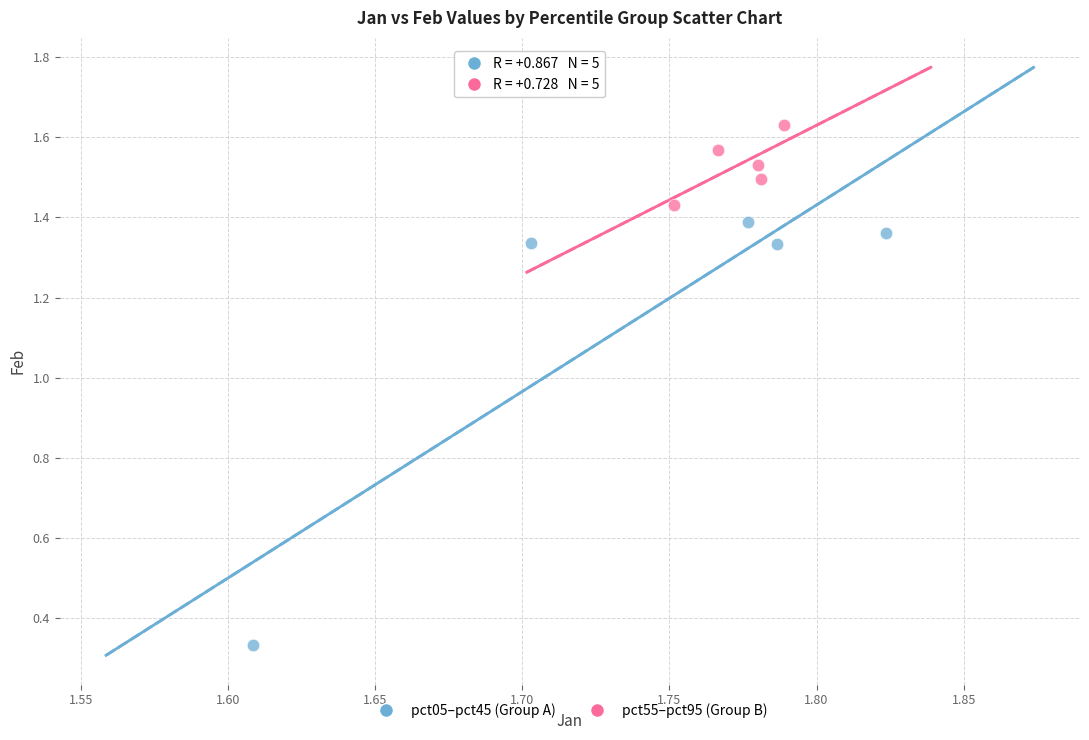

Which series reaches the maximum Y coordinate?

pct55–pct95 (Group B)